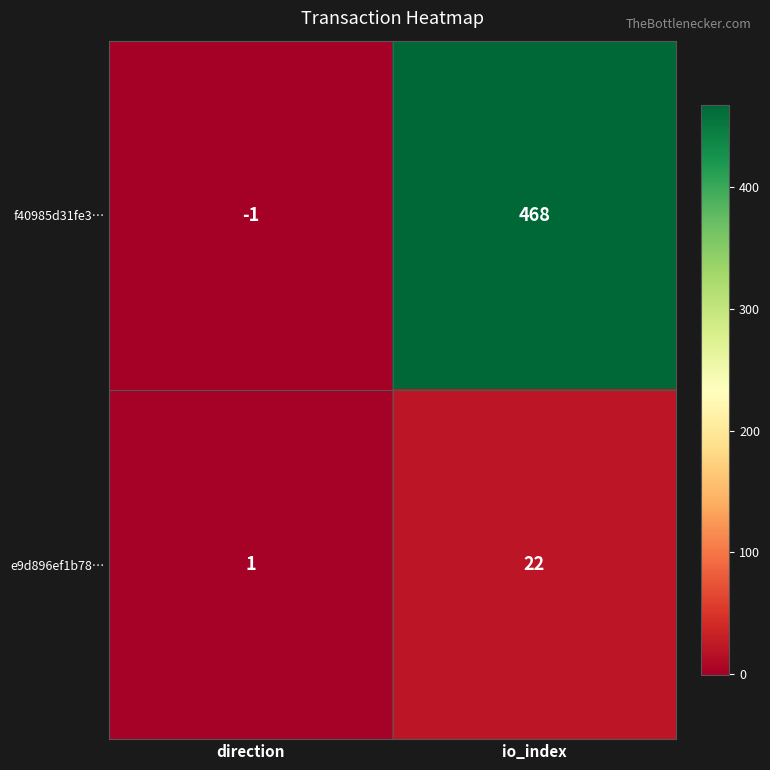

At how many categories does at least one series exceed 299?

1